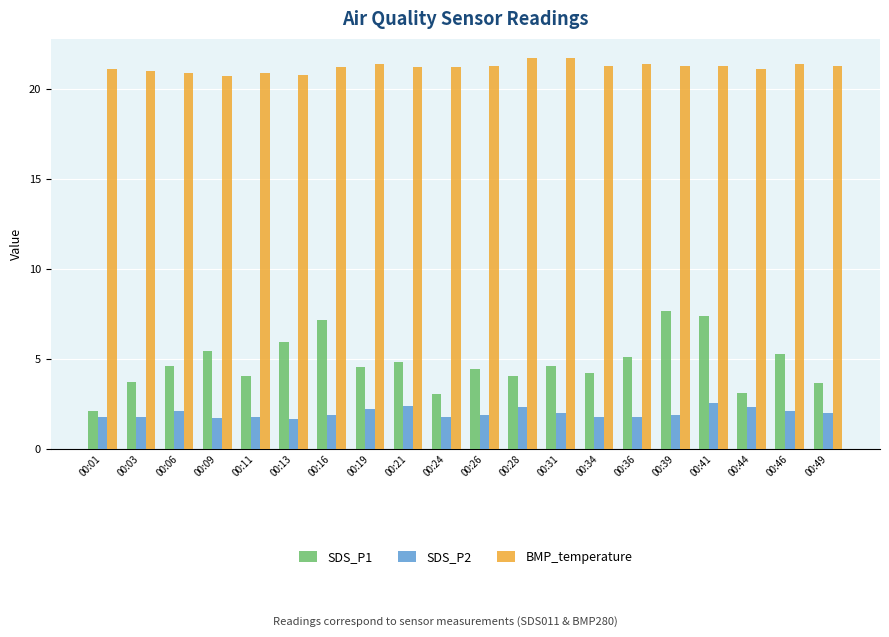

What is the value of the BMP_temperature bar at the 3rd from the left?

20.9